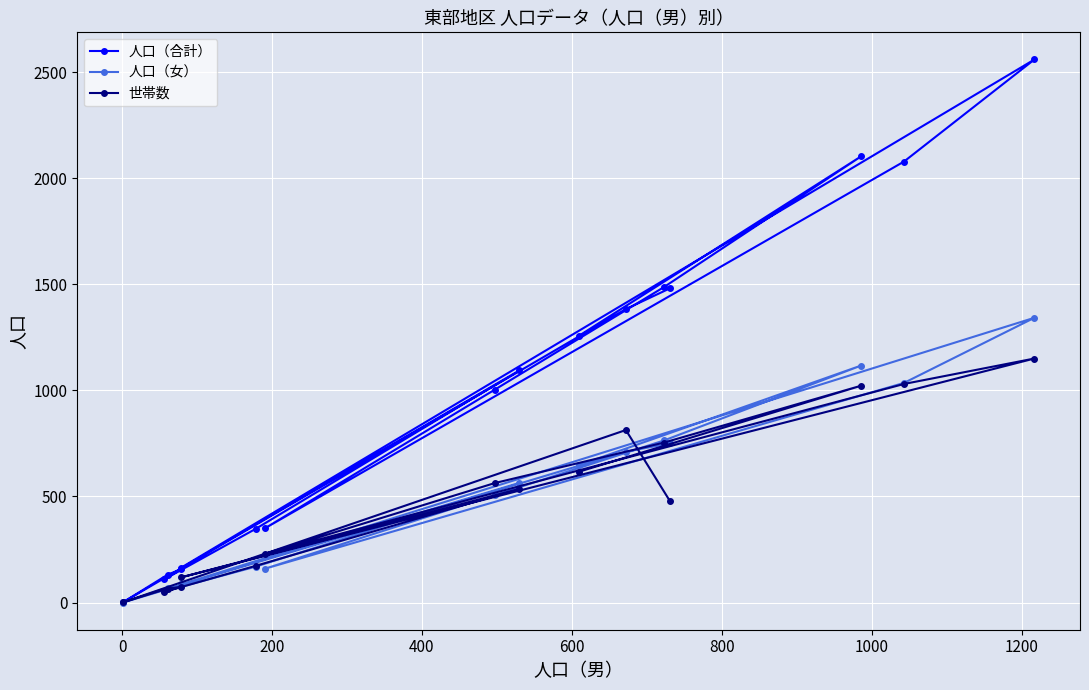

Which series has the widest spread of values?

人口（合計）